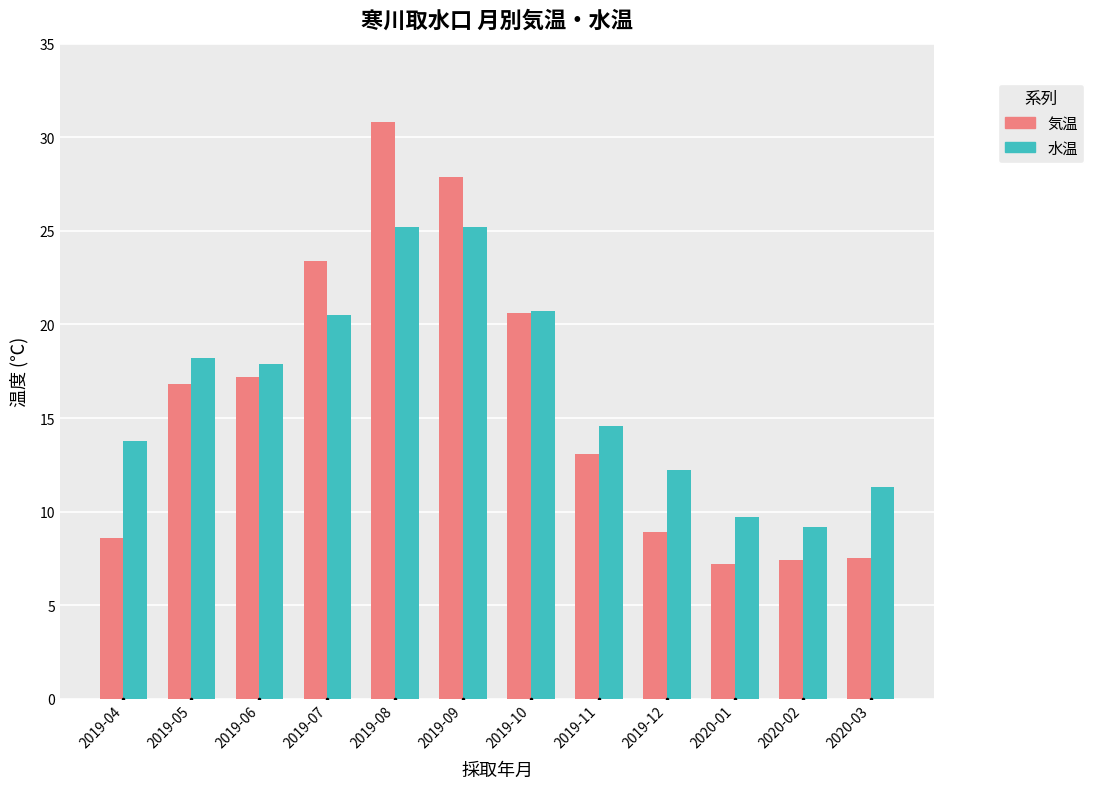

Which series changed the most between 2019-04 and 2020-01?

水温